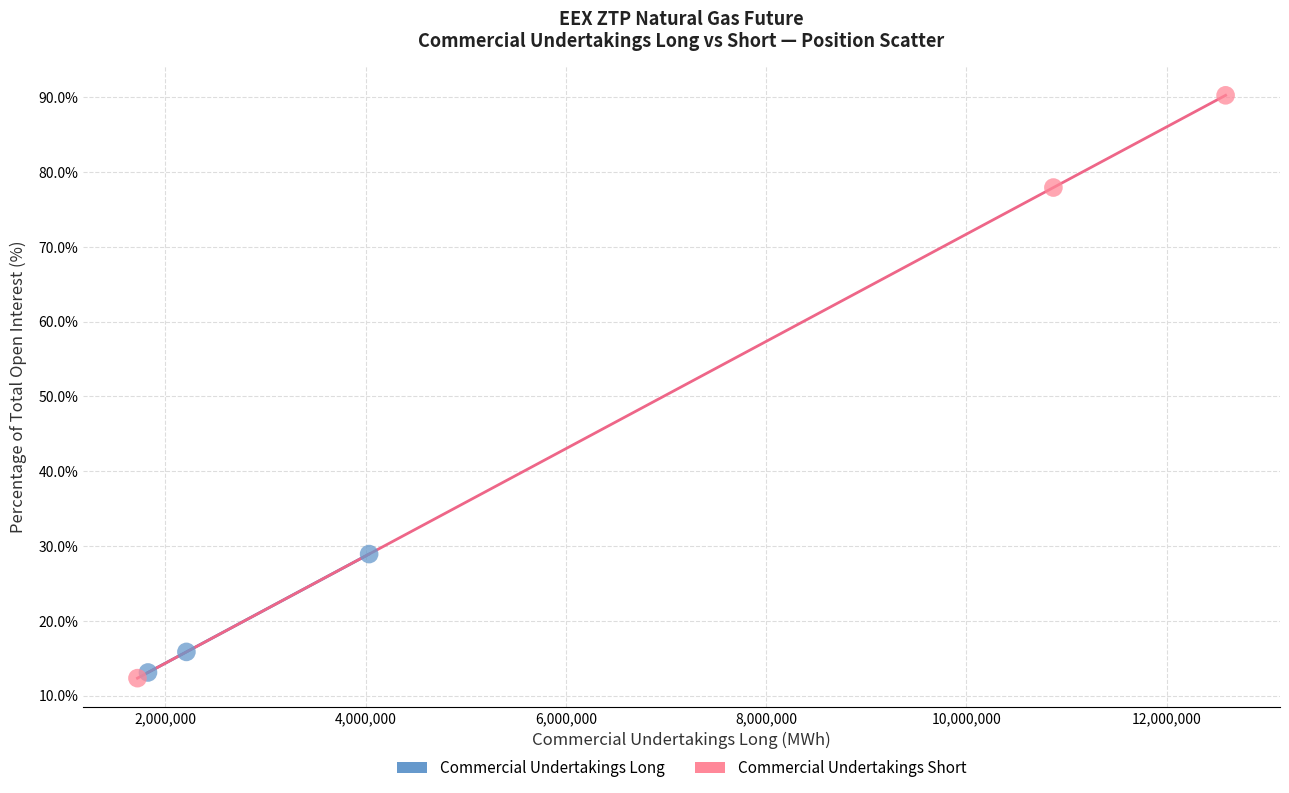

Which series reaches the maximum Y coordinate?

Commercial Undertakings Short